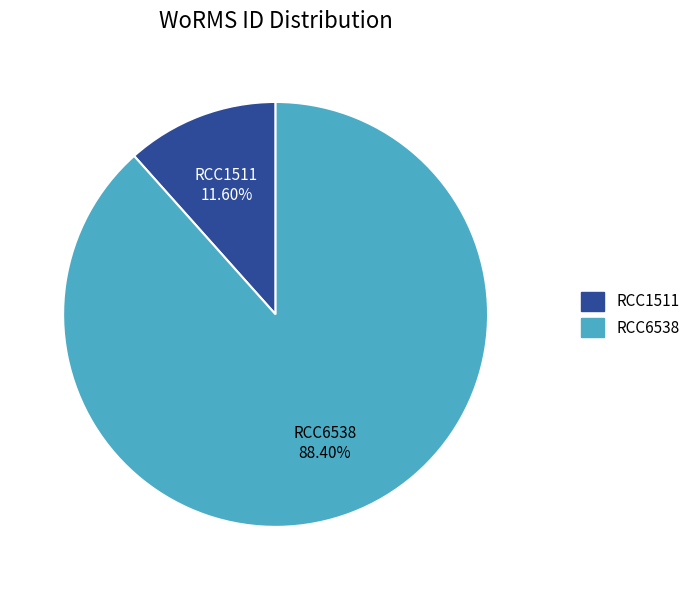

Does RCC6538 account for over 50% of the chart?

Yes